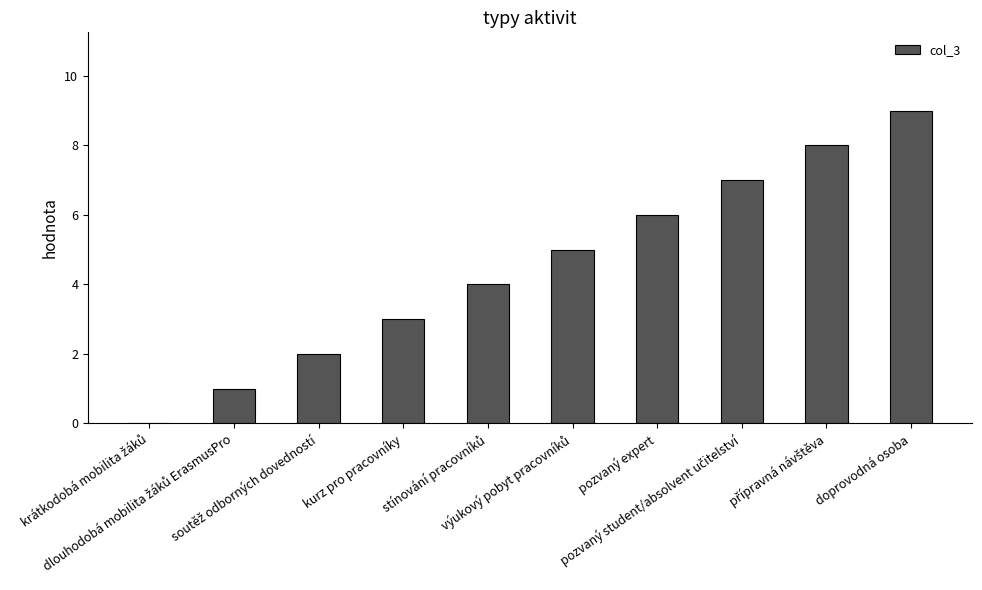

Are the bars grouped side by side (vs. stacked)?

No